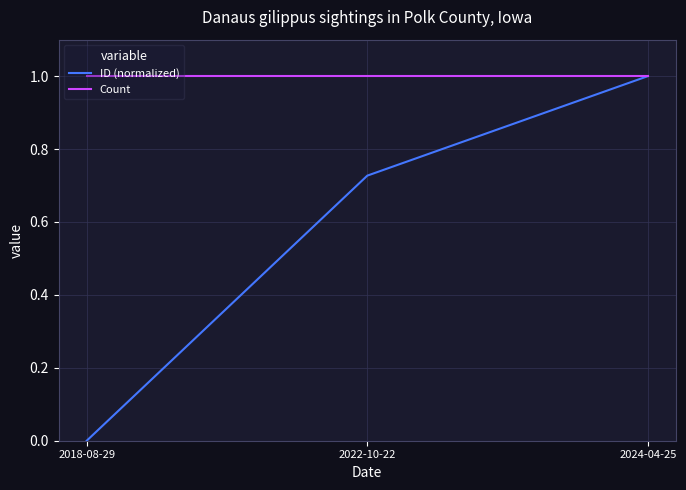

Which series has the largest range (max minus min)?

ID (normalized)